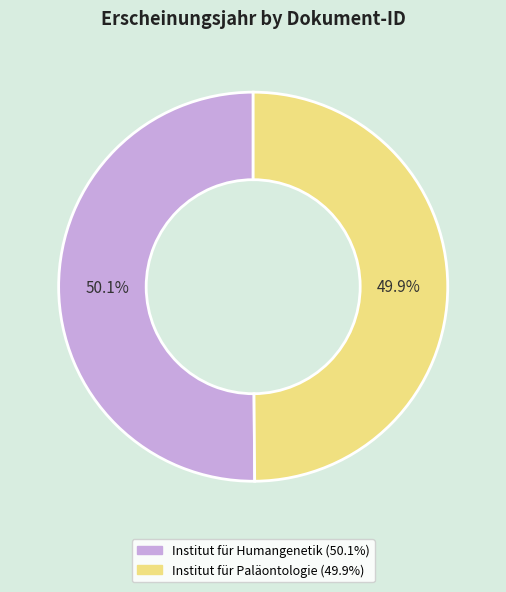

Does any single category account for the majority?

Yes